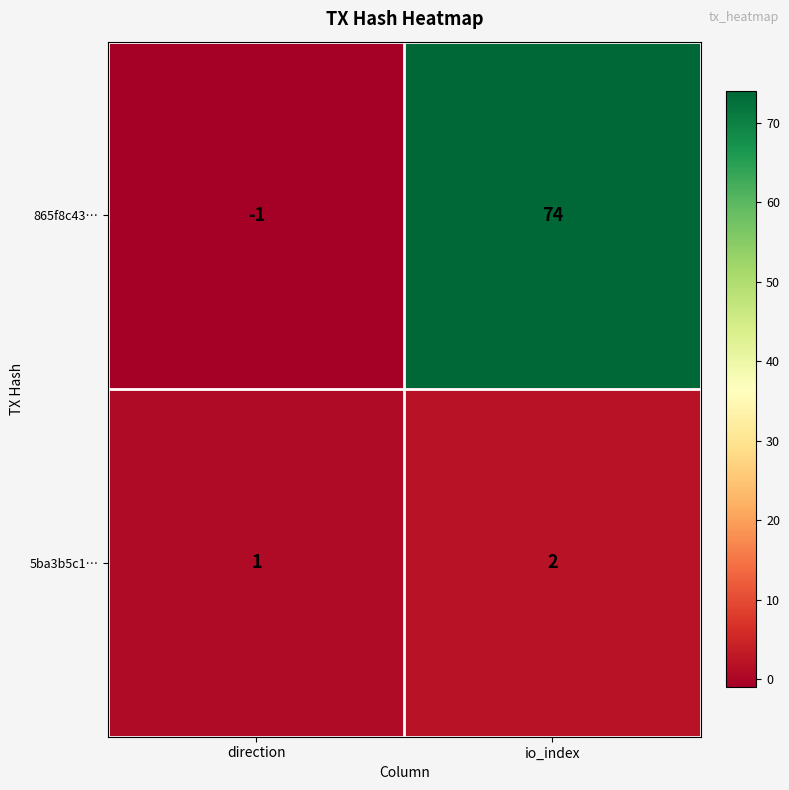

Rank the series by their average value, from highest to lowest.

865f8c43…, 5ba3b5c1…